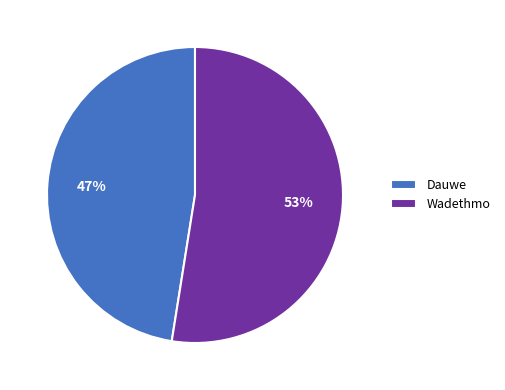

To the nearest percent, what is the combined percentage of Wadethmo and Dauwe?

100%